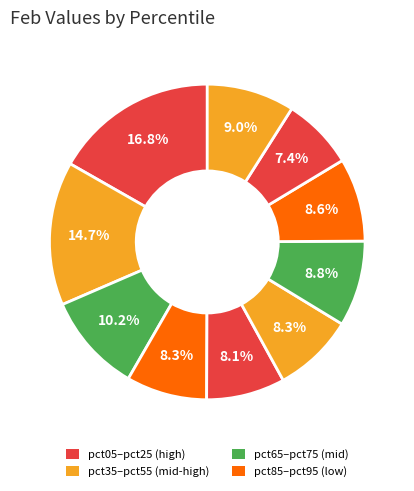

Is there any slice that represents more than half of the pie?

No